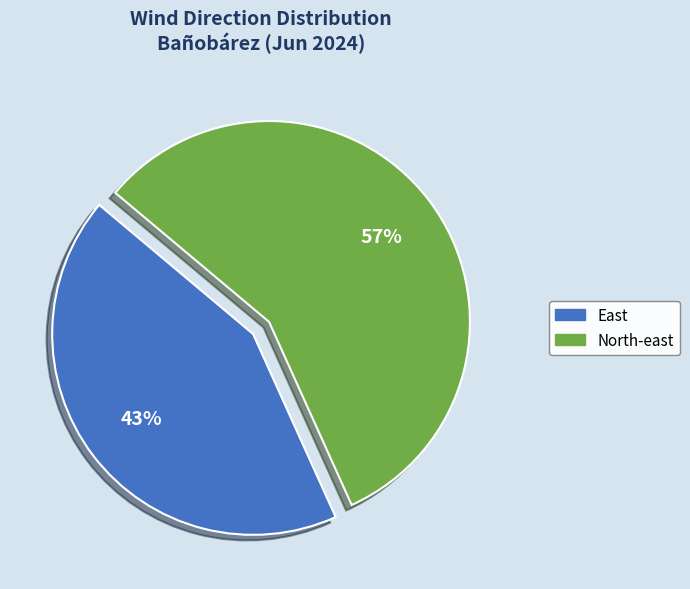

To the nearest percent, what is the difference between the largest and smallest slice percentages?

14%